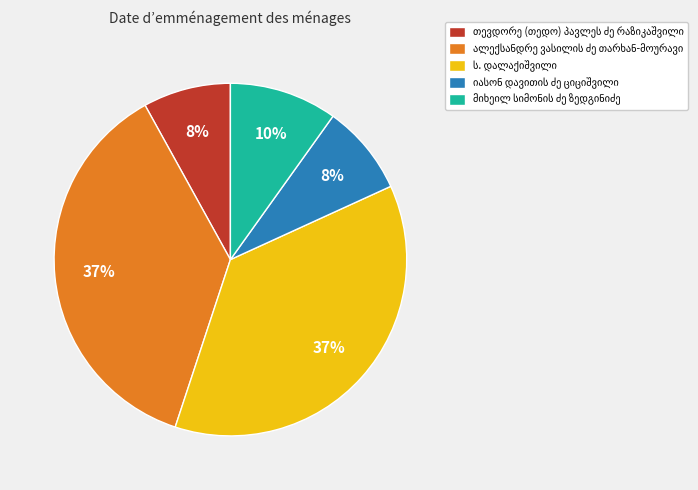

Does any single category account for the majority?

No